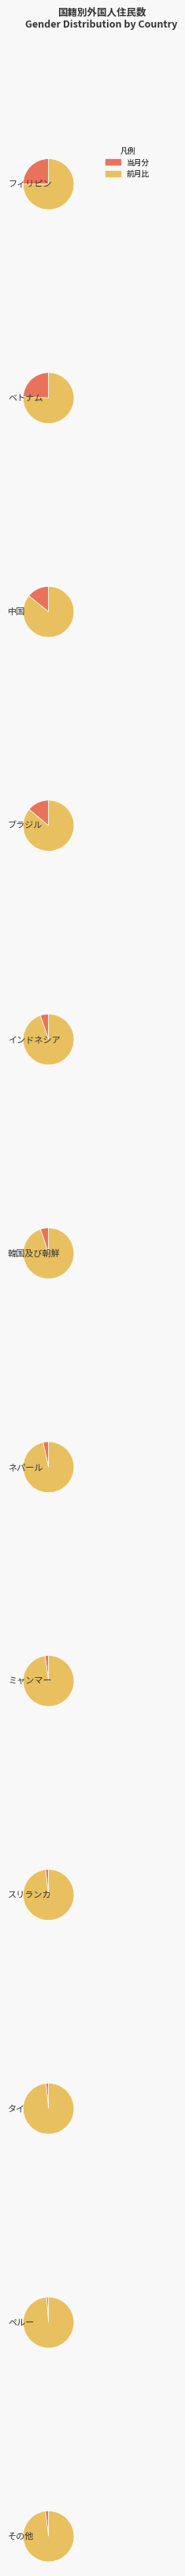

What is the total percentage of タイ and ミャンマー?

3.9%